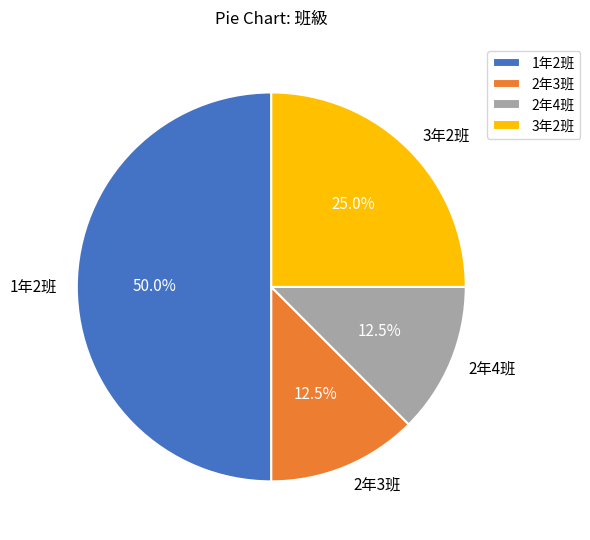

Which has a higher value, 1年2班 or 3年2班?

1年2班